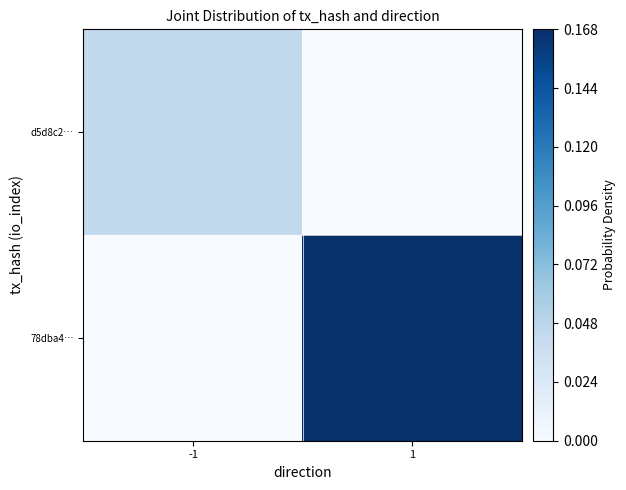

Reading left to right, transcribe all the data shown in this chart.

d5d8c2…: -1=0.0	1=0.0
78dba4…: -1=0.0	1=1.0